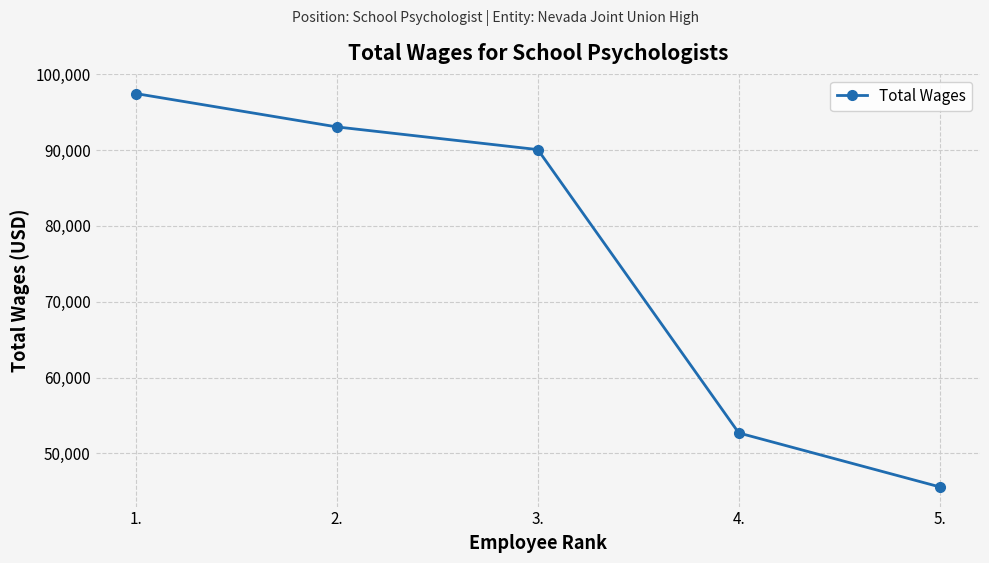

Reading left to right, extract all data points from this chart.

1.=97457	2.=93057	3.=90063	4.=52684	5.=45567